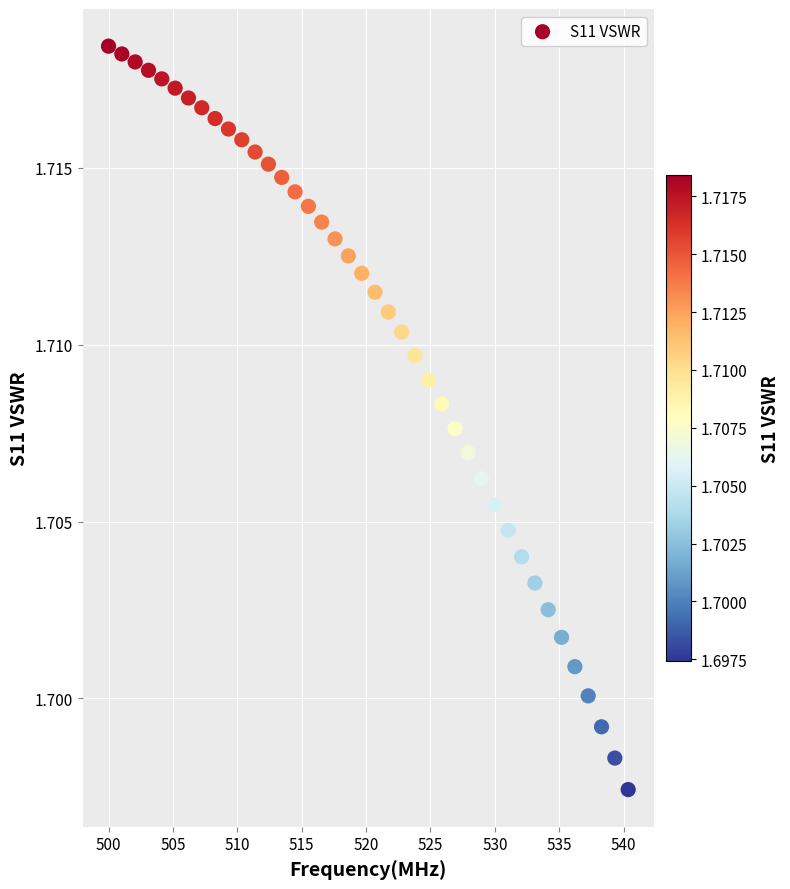

What is the range of X values (max minus min)?

40.4